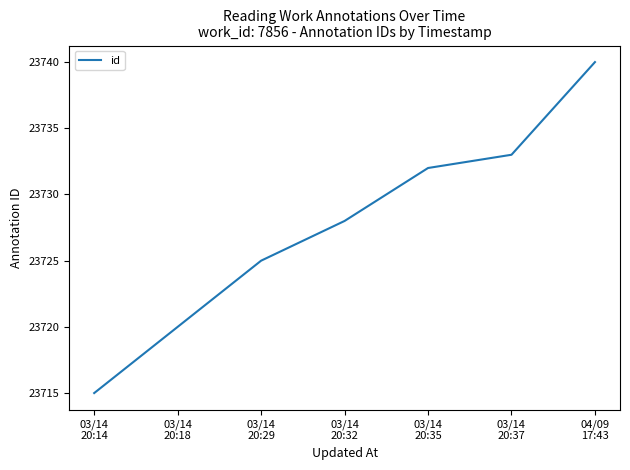

Rank the categories by value from lowest to highest.

03/14
20:14, 03/14
20:18, 03/14
20:29, 03/14
20:32, 03/14
20:35, 03/14
20:37, 04/09
17:43